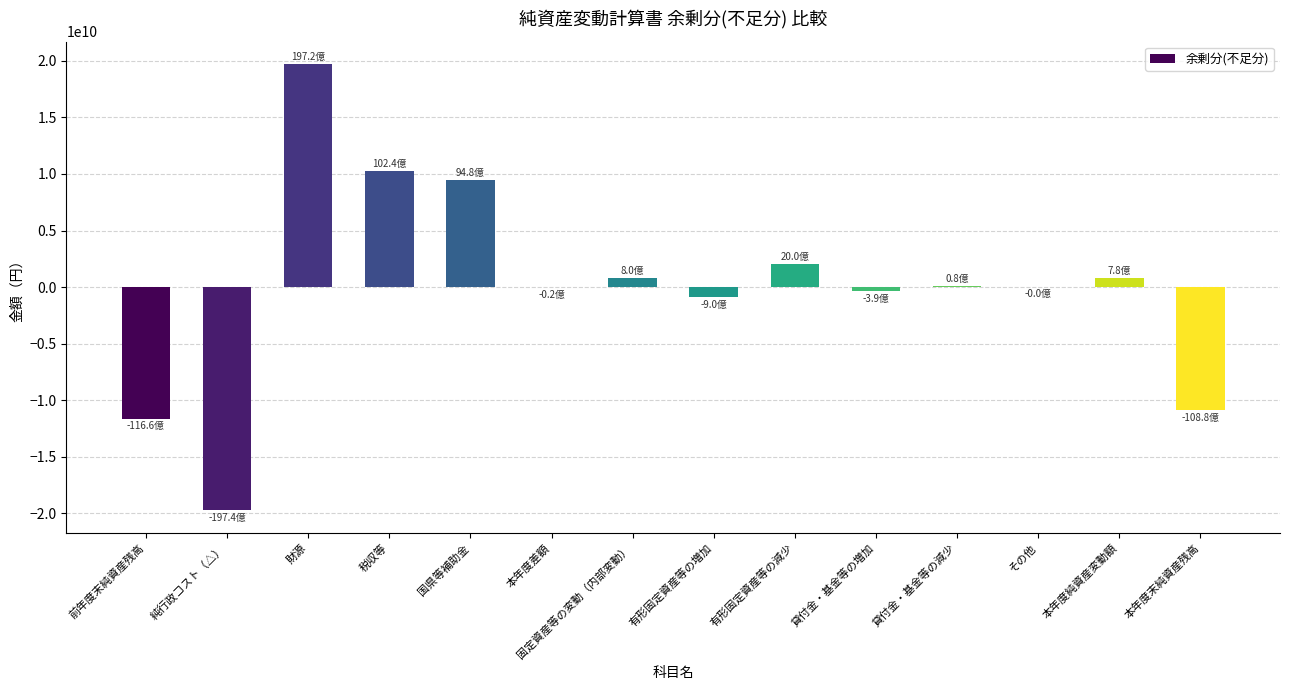

What is the greatest value displayed?

19724304651